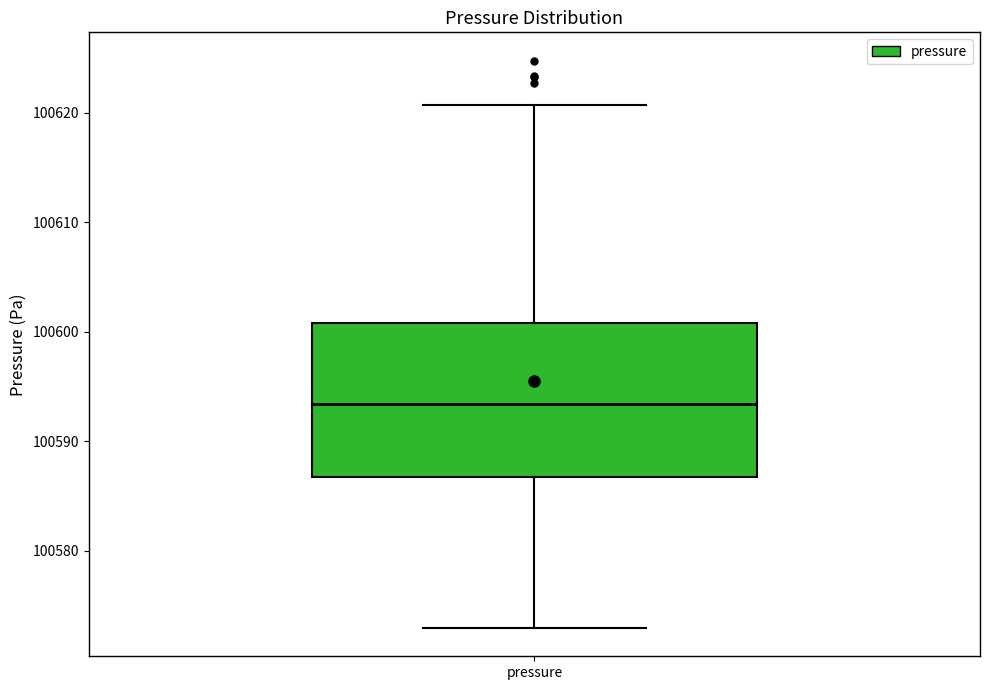

Transcribe this box plot: give where the median line is, the range the box spans, and where the two whiskers end, as read against the y-axis. The values are not printed on the chart, so give them approximately, as read against the axis.

median 100593, box 100587 to 100601, whiskers 100573 to 100621